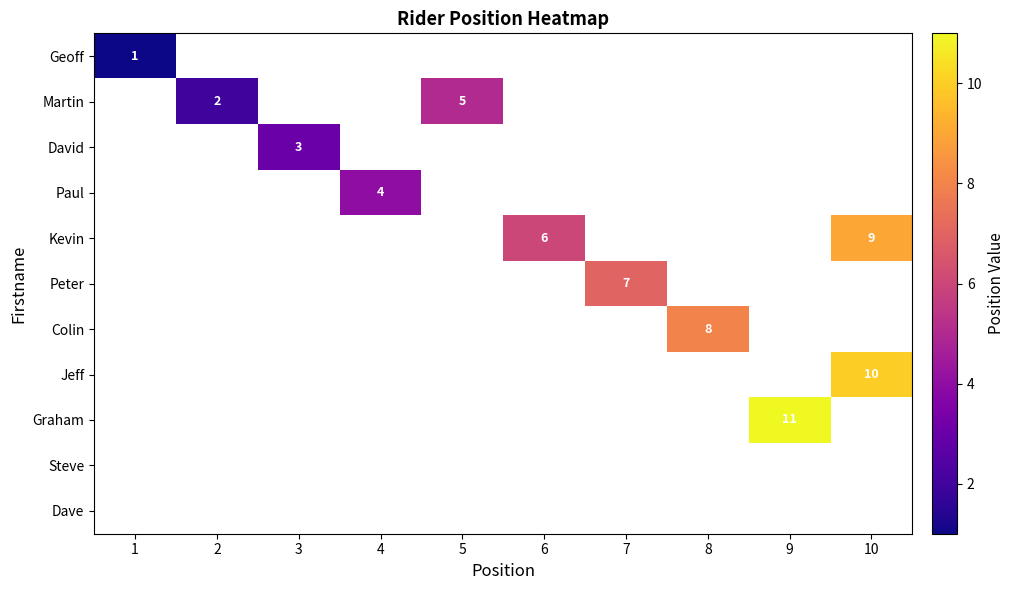

Between 6 and 9, which is larger?

9